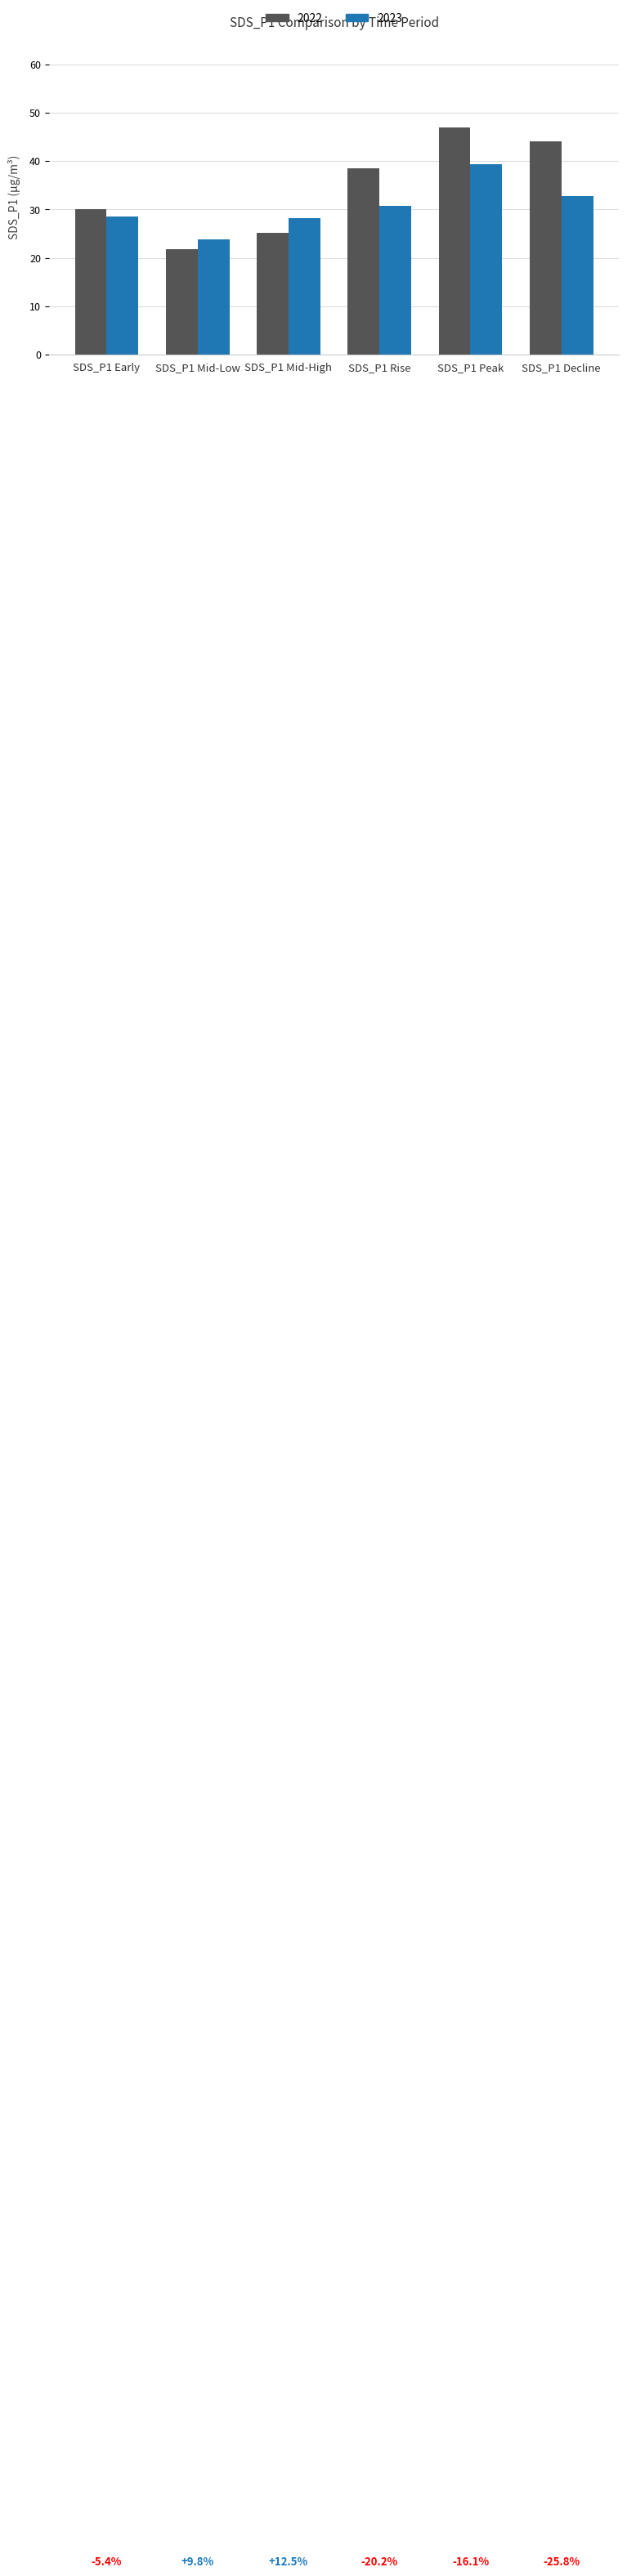

Which series has the widest spread of values?

2022